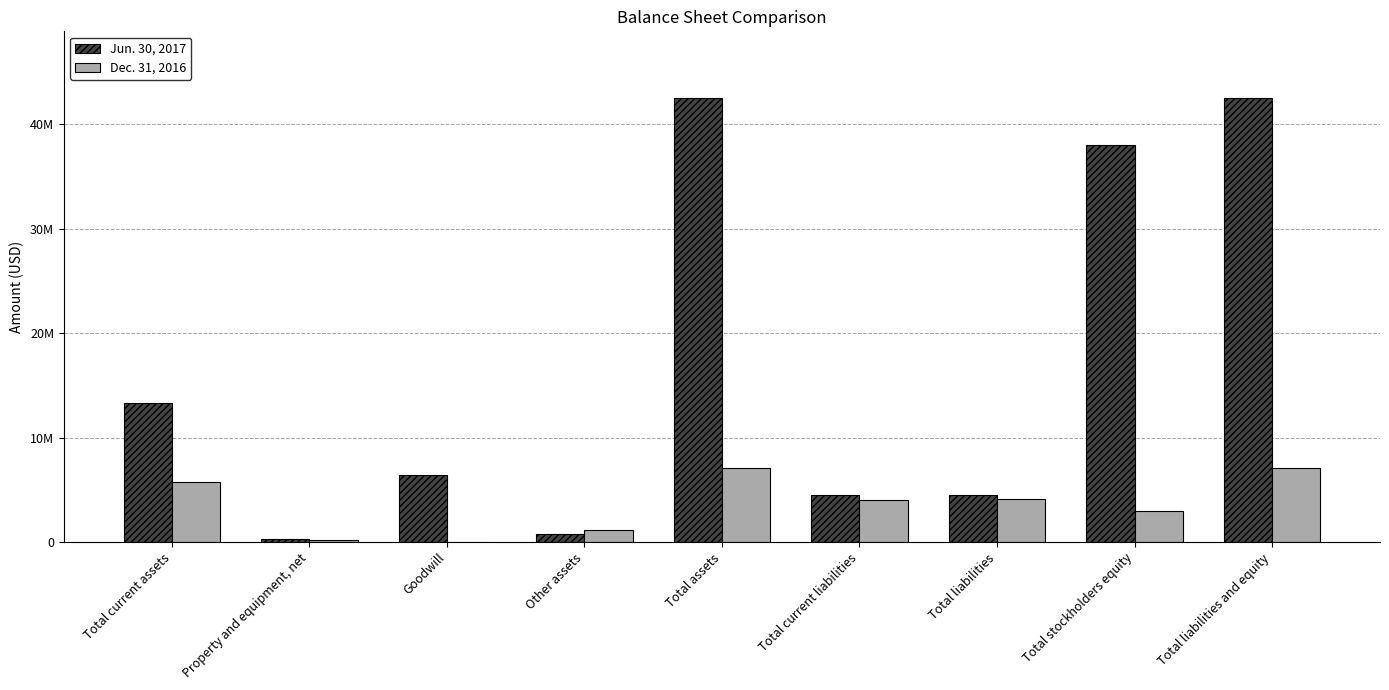

Is it true that Jun. 30, 2017 equals 734619 at Other assets?

True